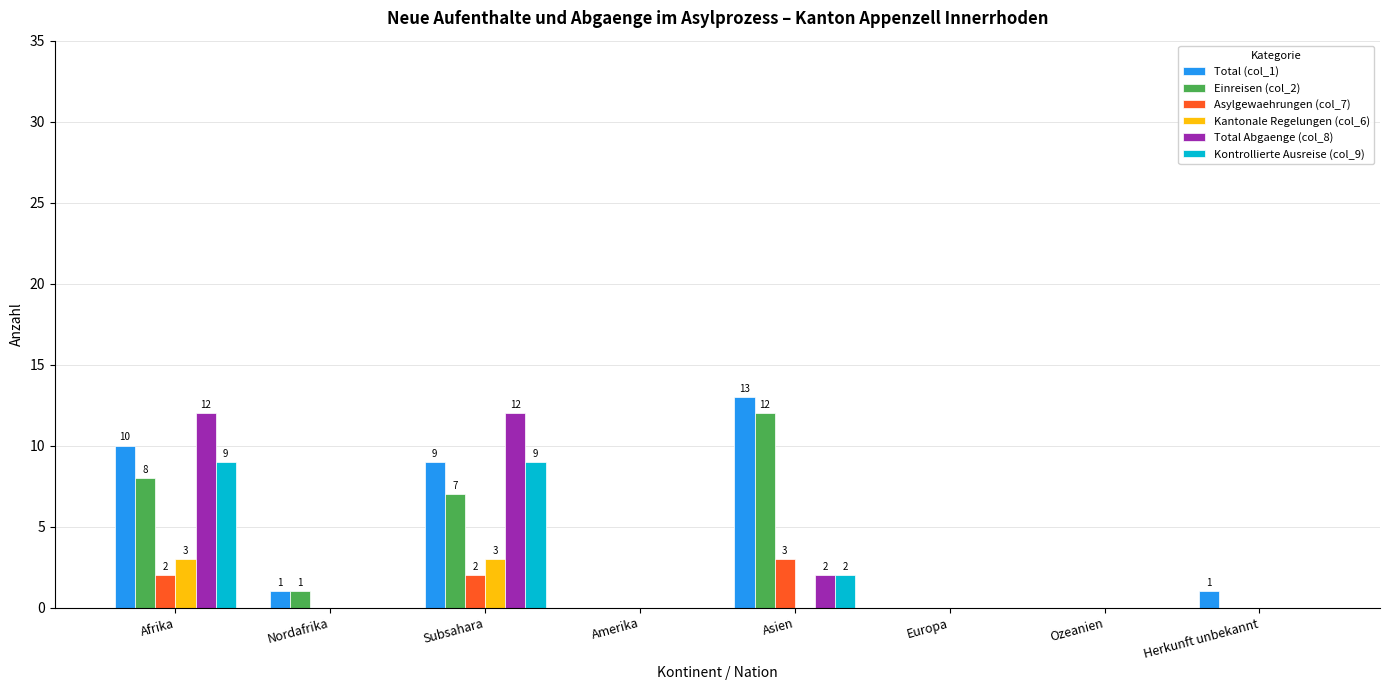

What are all the series names shown in the legend?

Total (col_1), Einreisen (col_2), Asylgewaehrungen (col_7), Kantonale Regelungen (col_6), Total Abgaenge (col_8), Kontrollierte Ausreise (col_9)